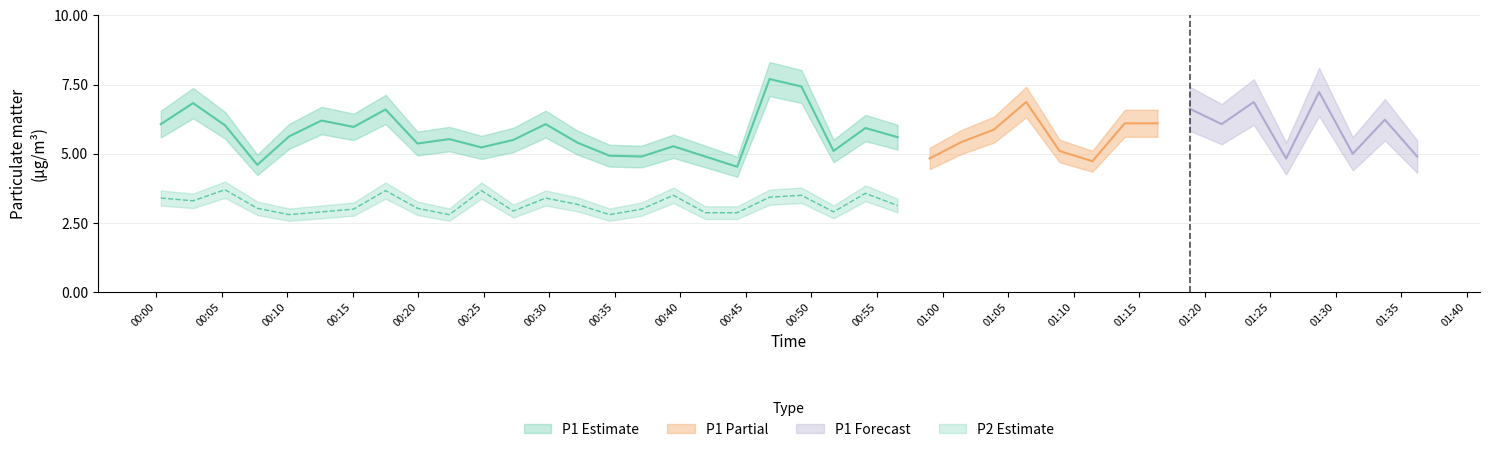

What is the difference between the second highest and minimum values in the P2 series?

1.0